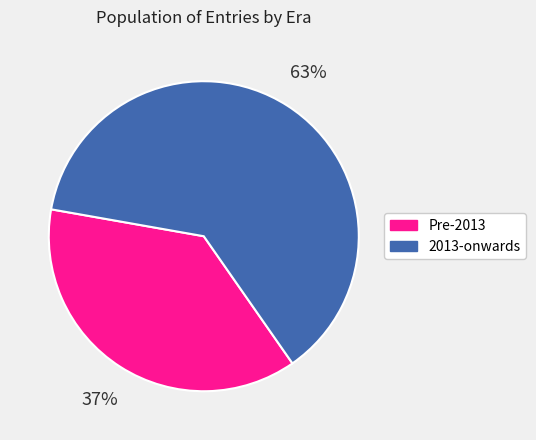

To the nearest percent, what is the average slice percentage?

50%